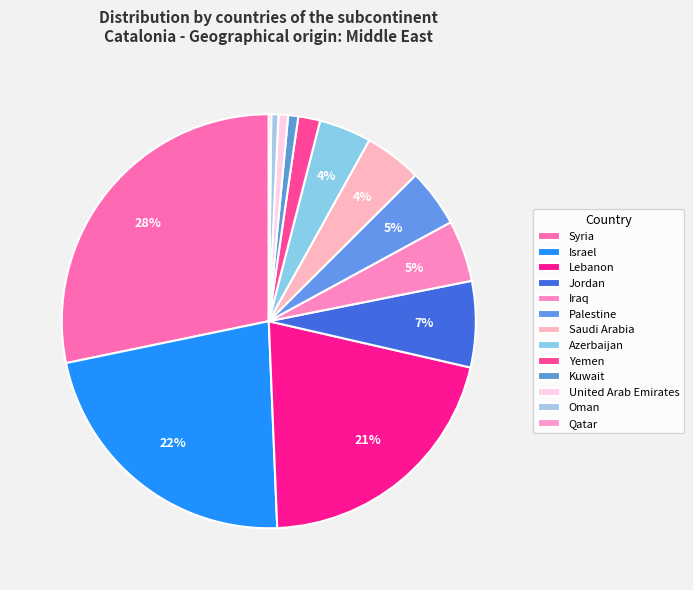

Which category has the smallest portion of the pie?

Qatar